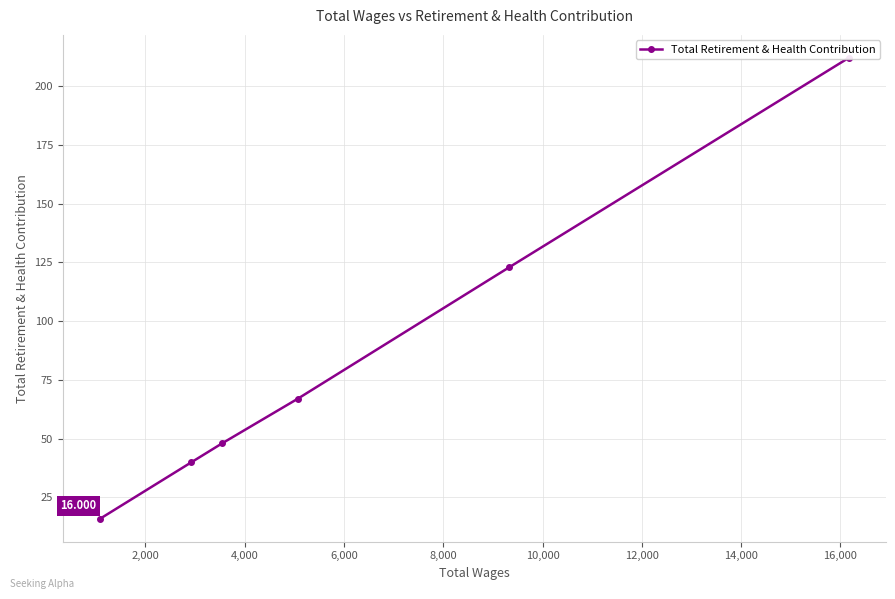

How many series are shown in this chart?

1